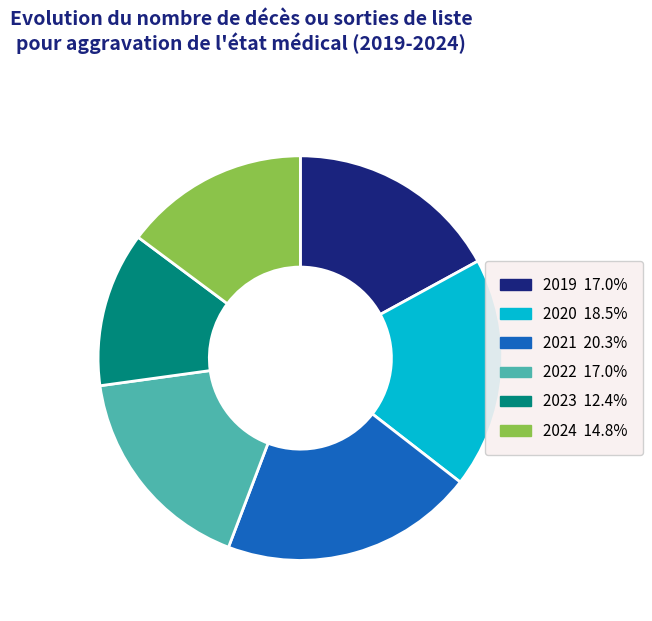

Which has a higher value, 2019 or 2024?

2019